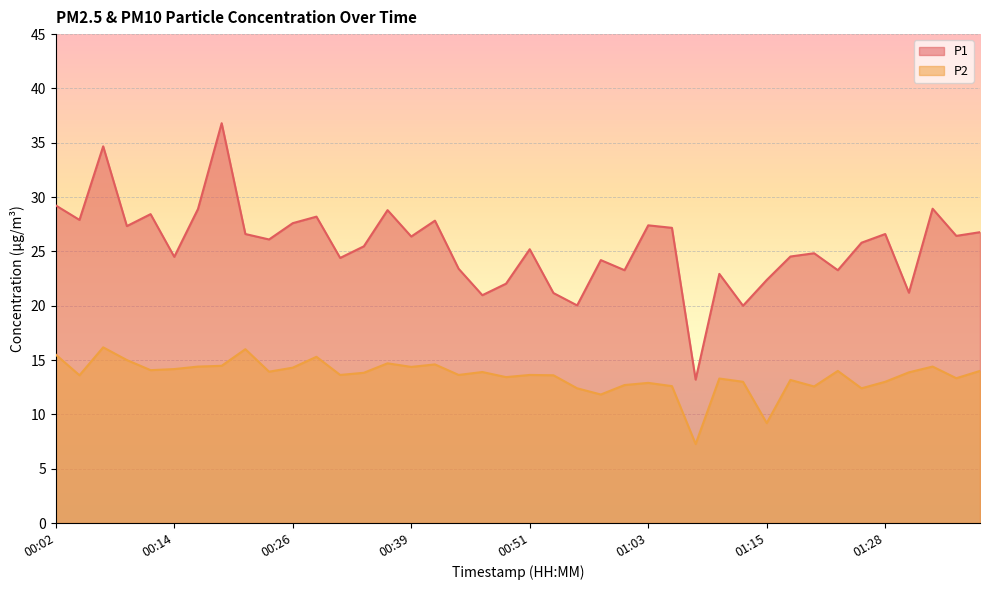

What is the sum of all P1 values?

1020.8